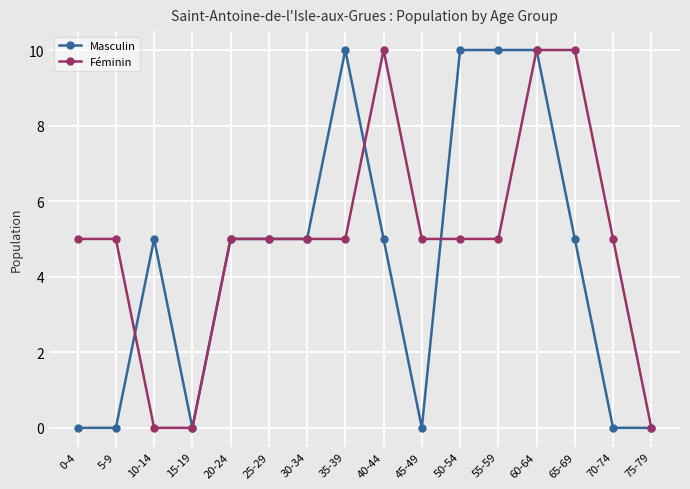

The Féminin series shows 0 at 10-14. True or false?

True